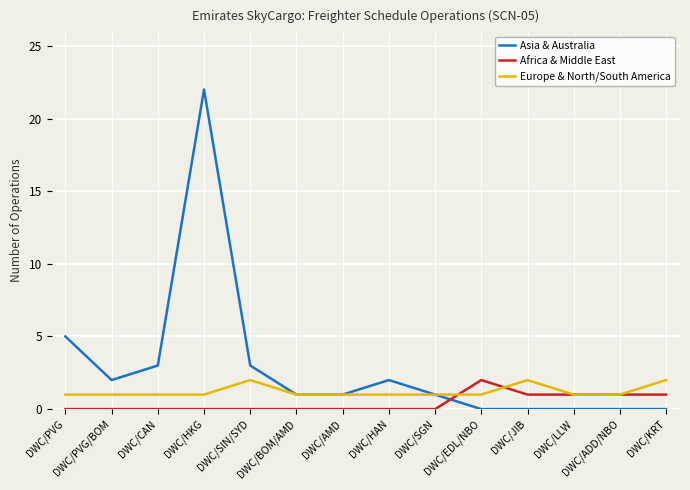

True or false: Africa & Middle East and Asia & Australia intersect in this chart.

True